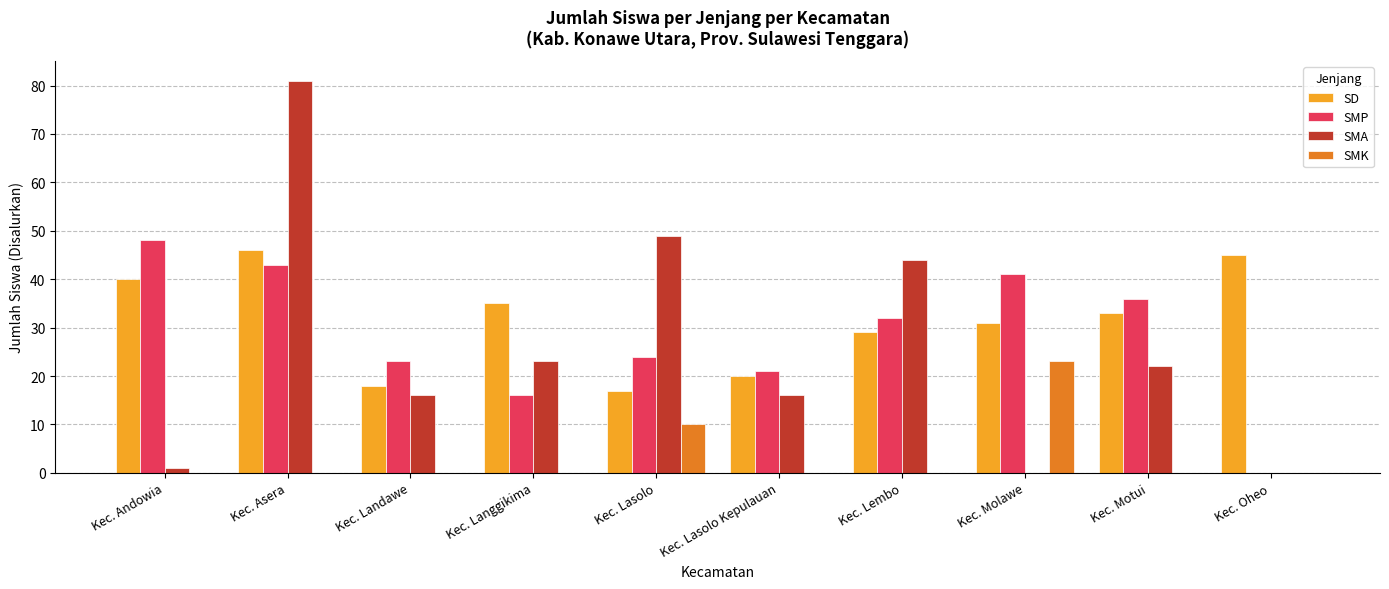

The SMP series shows 29 at Kec. Lasolo Kepulauan. True or false?

False